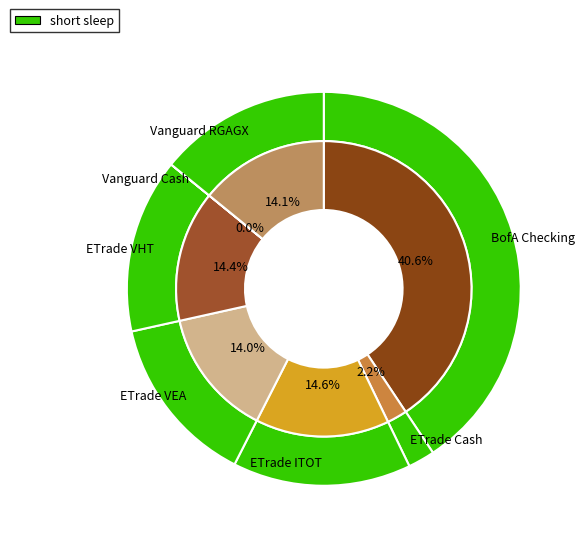

Does BofA Checking represent more than half of the total?

No